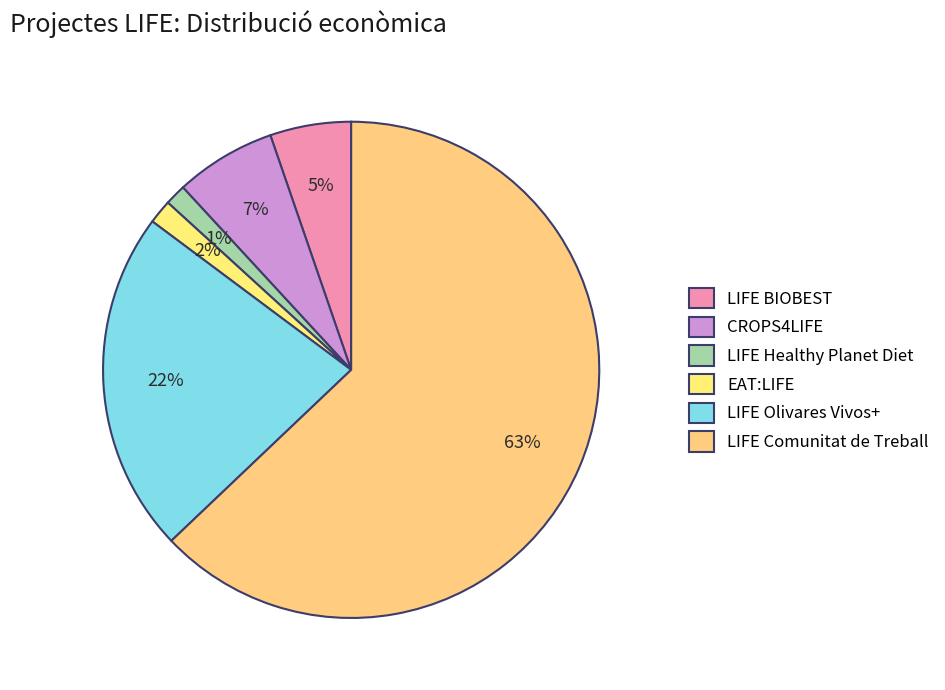

Which slice is the smallest?

LIFE Healthy Planet Diet